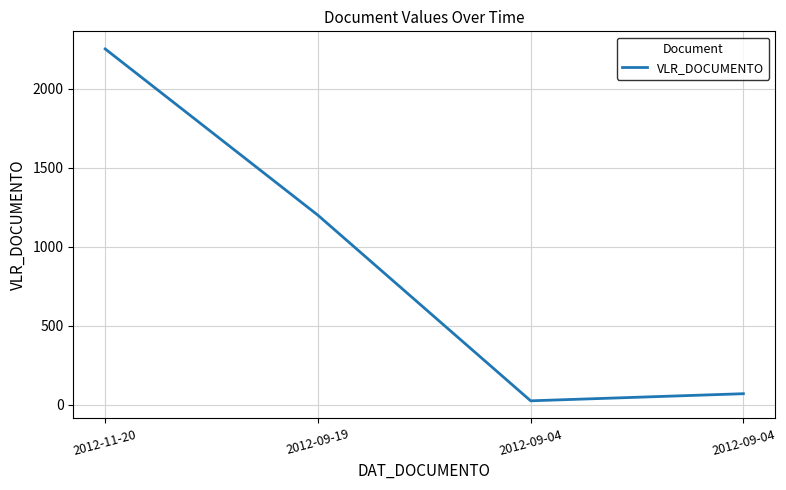

Approximately how many times larger is the value at 2012-09-19 compared to 2012-11-20?

0.5